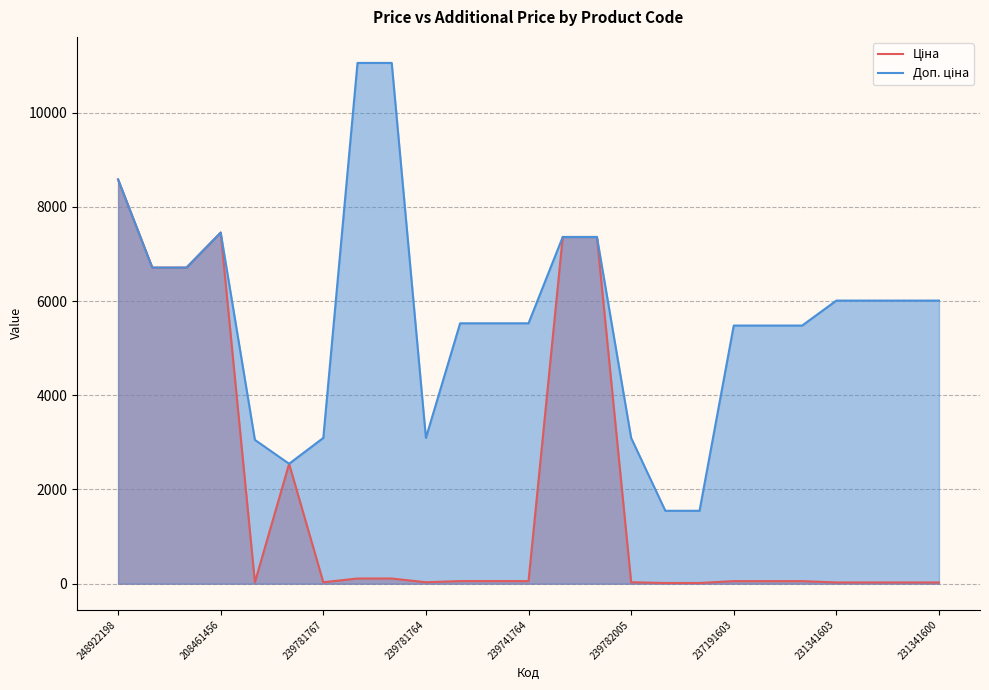

At 16, list the series in order from smallest to largest.

Ціна, Доп. ціна